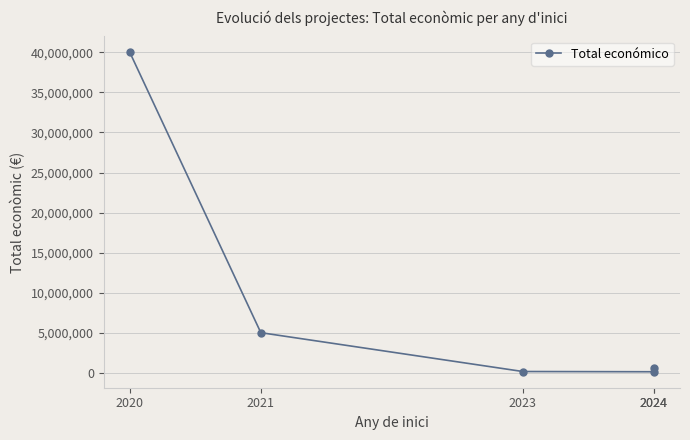

Reading right to left, transcribe all the data shown in this chart.

2024=600000	2024=120000	2023=150000	2021=4999563	2020=40000000